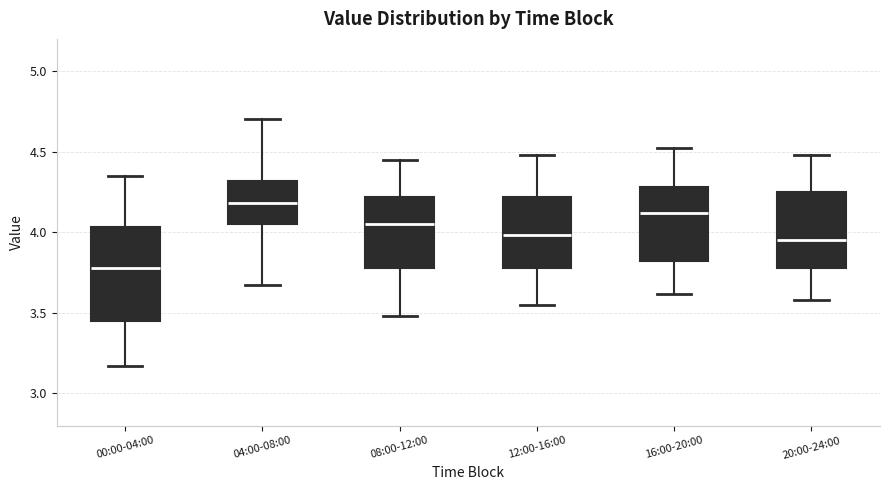

Reading left to right, transcribe this box plot: for each box, give where its median line is, the range the box spans, and where its two whiskers end, as read against the y-axis. The values are not printed on the chart, so give them approximately, as read against the axis.

00:00-04:00: median 3.80, box 3.45 to 4.05, whiskers 3.15 to 4.35
04:00-08:00: median 4.20, box 4.05 to 4.30, whiskers 3.65 to 4.70
08:00-12:00: median 4.05, box 3.80 to 4.20, whiskers 3.50 to 4.45
12:00-16:00: median 4.00, box 3.80 to 4.20, whiskers 3.55 to 4.50
16:00-20:00: median 4.10, box 3.80 to 4.30, whiskers 3.60 to 4.50
20:00-24:00: median 3.95, box 3.80 to 4.25, whiskers 3.60 to 4.50